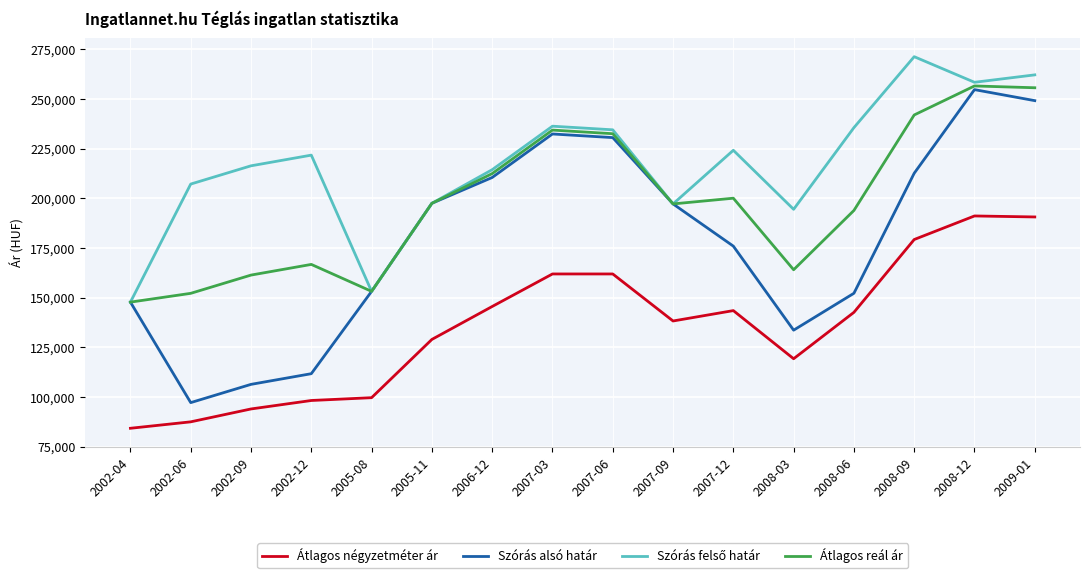

What is the sum of all Átlagos négyzetméter ár values?

2165687